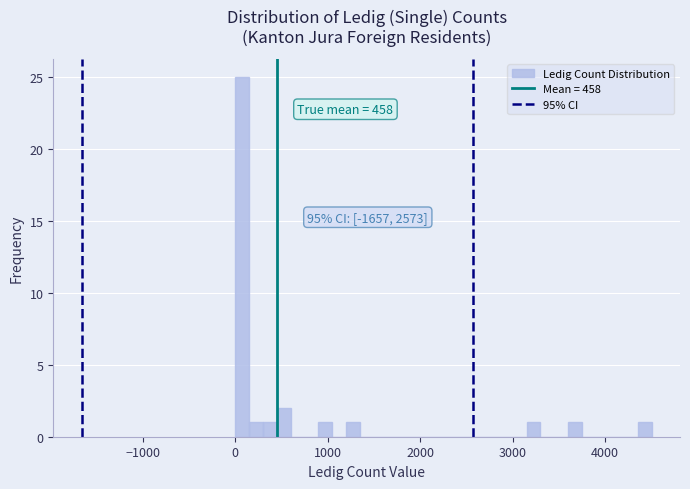

Read against the x-axis, roughly where is the centre of the tallest bar?

100